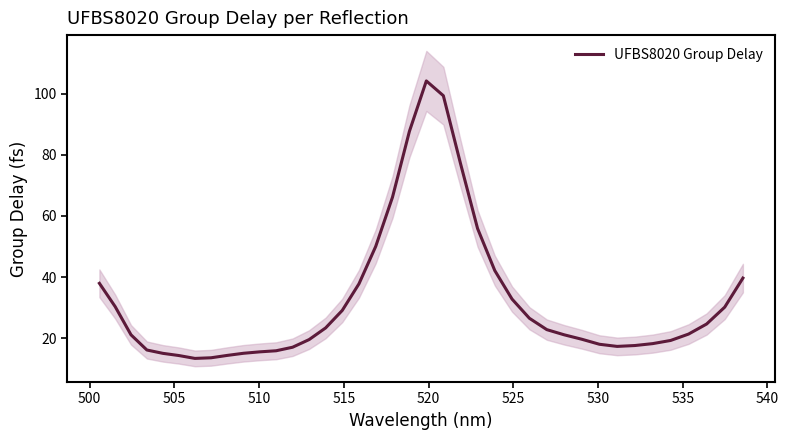

How many data points are above 21?

22